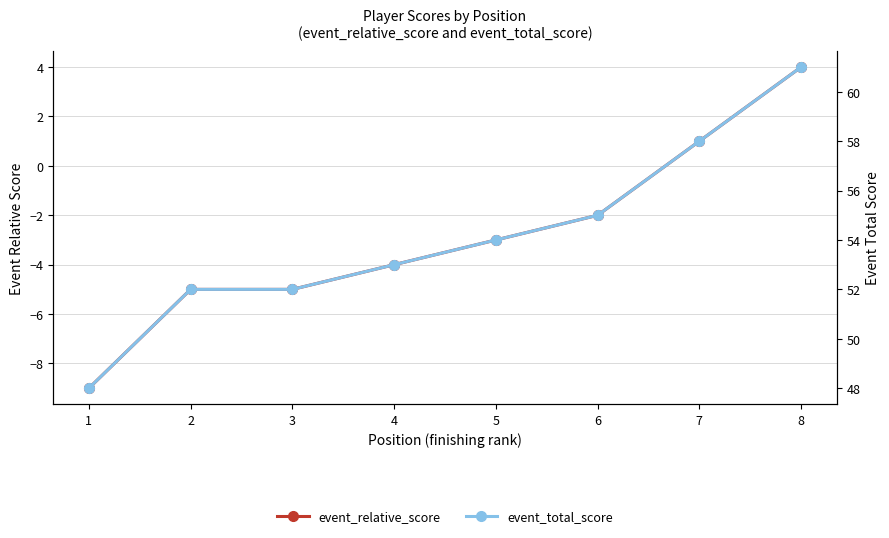

Which category has the lowest value in the event_total_score series?

1